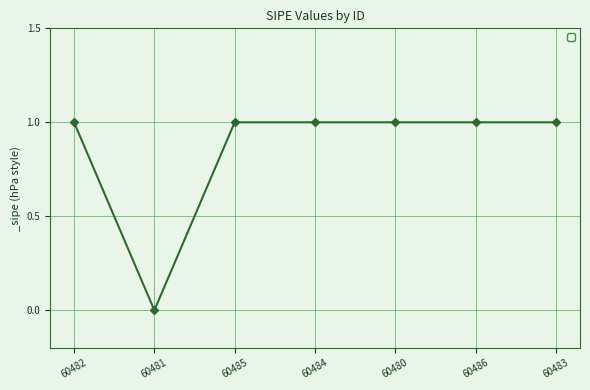

True or false: the data has more than 2 interior local peaks.

False